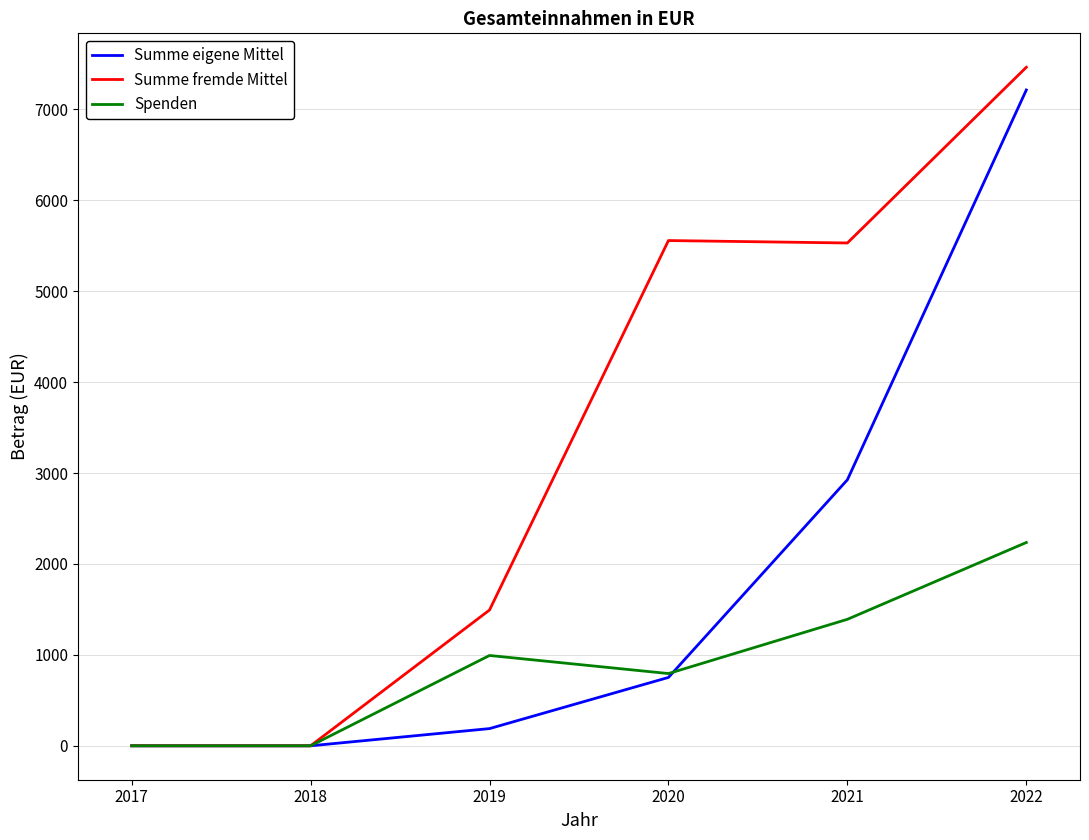

Rank the series by their average value, from highest to lowest.

Summe fremde Mittel, Summe eigene Mittel, Spenden